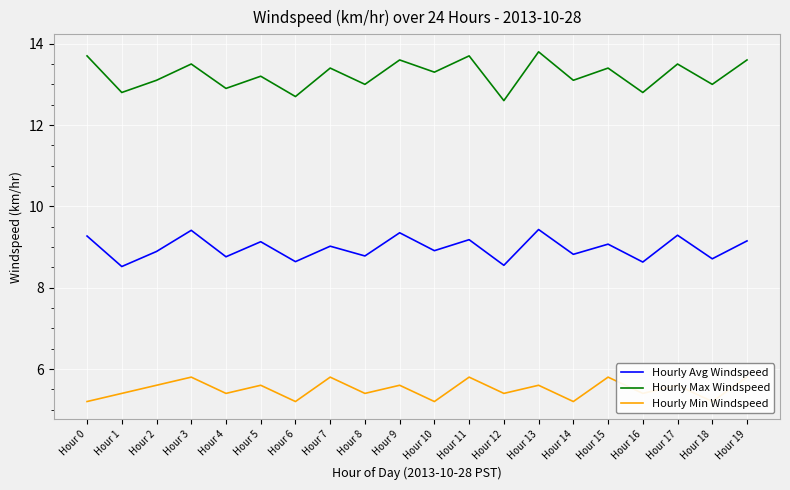

What are all the series names shown in the legend?

Hourly Avg Windspeed, Hourly Max Windspeed, Hourly Min Windspeed